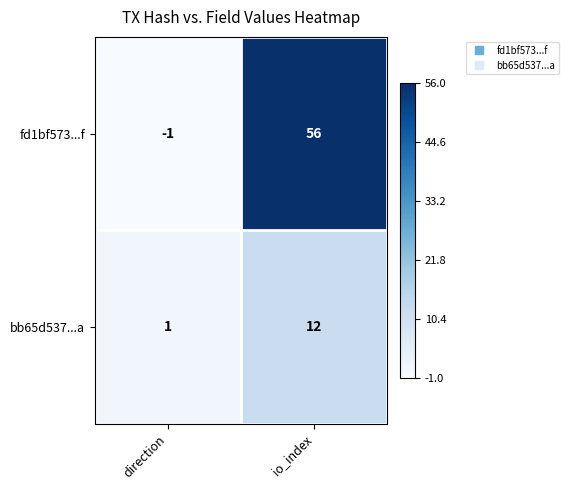

Between direction and io_index, which series saw the biggest shift?

fd1bf573...f